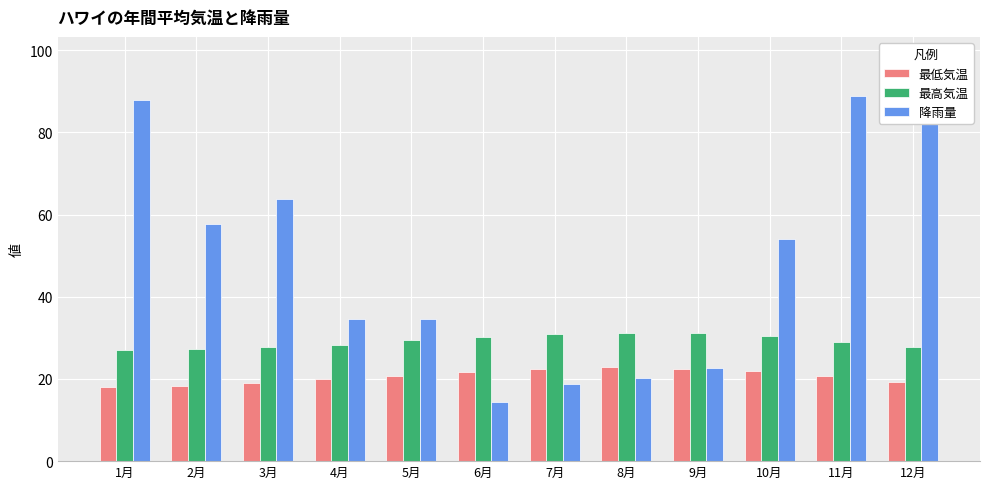

What is the label of the 8th bar from the left?

8月